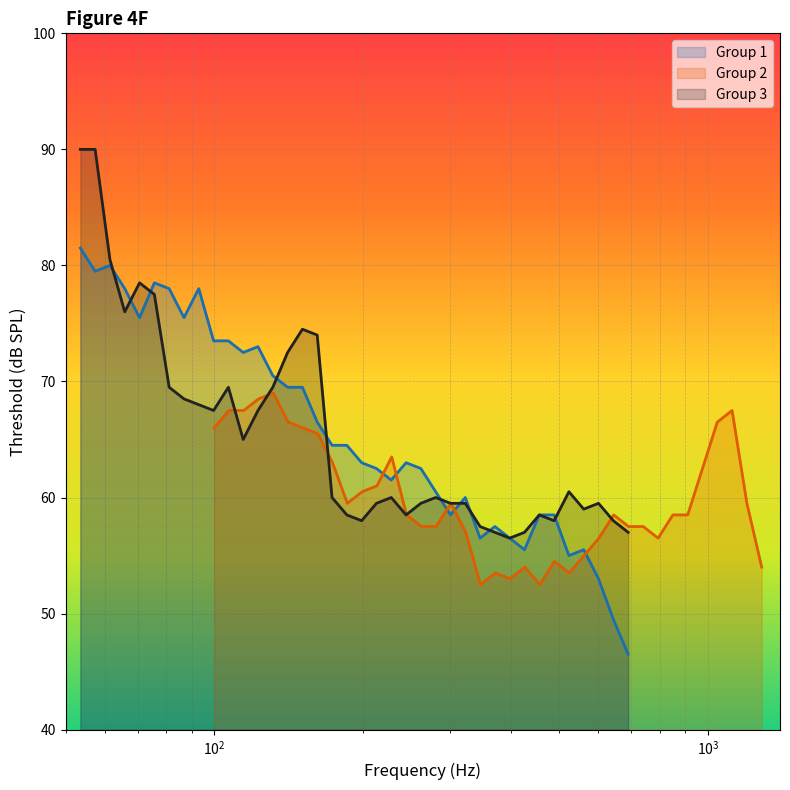

How many data points in Group2_thresh are less than 58?

16